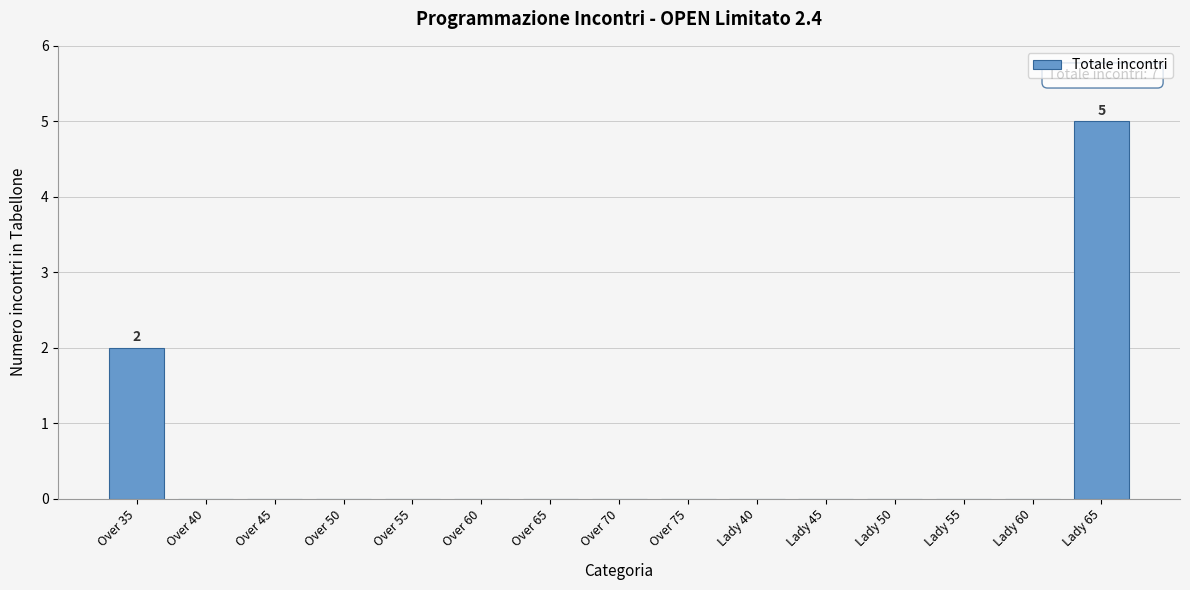

Reading right to left, transcribe all the data shown in this chart.

Lady 65=5	Lady 60=0	Lady 55=0	Lady 50=0	Lady 45=0	Lady 40=0	Over 75=0	Over 70=0	Over 65=0	Over 60=0	Over 55=0	Over 50=0	Over 45=0	Over 40=0	Over 35=2